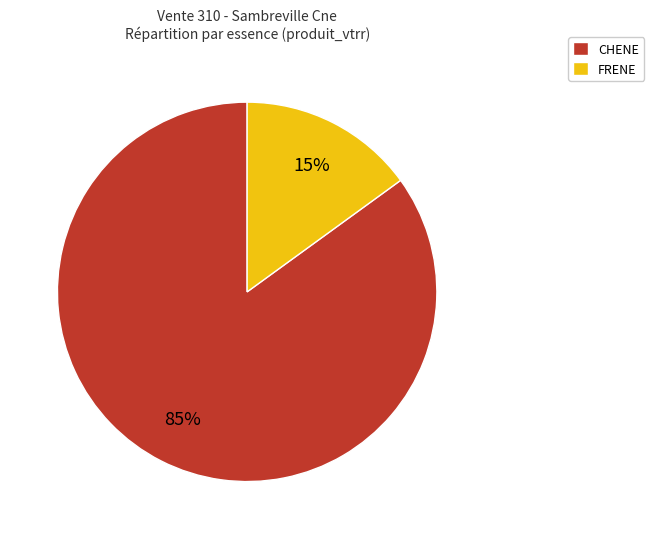

Rank the categories by value from lowest to highest.

FRENE, CHENE